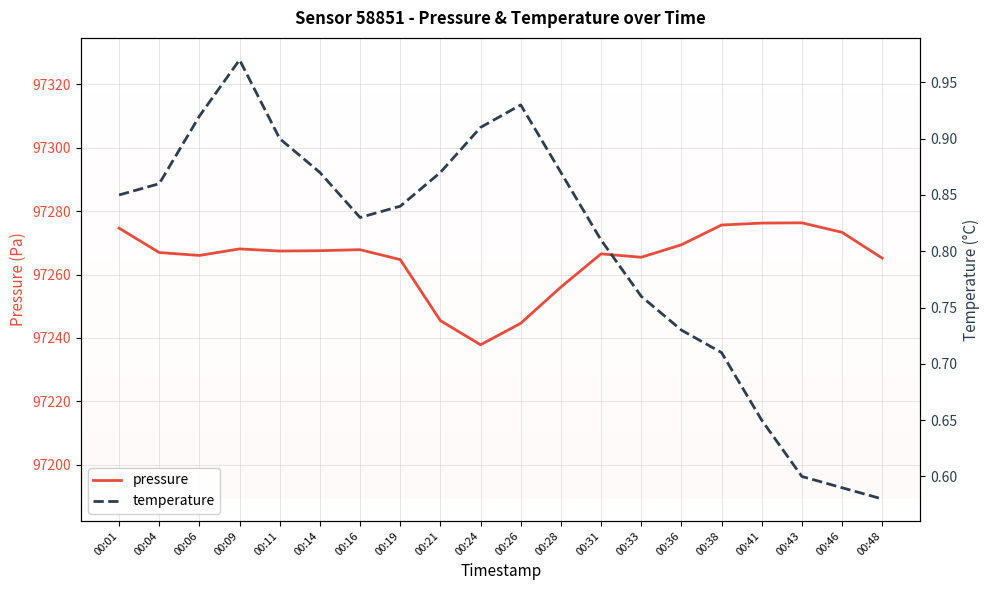

What is the difference between the second highest and minimum values in the pressure series?

38.4